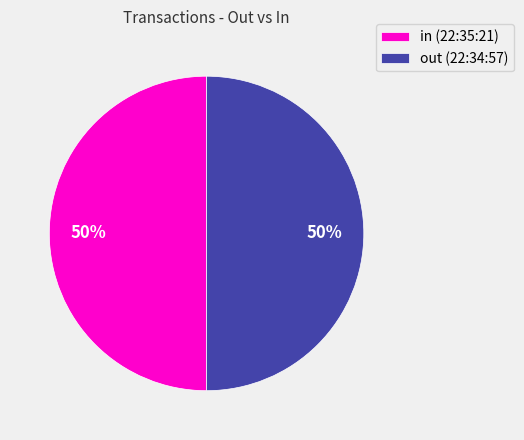

Combined, do out (22:34:57) and in (22:35:21) account for over 50%?

Yes